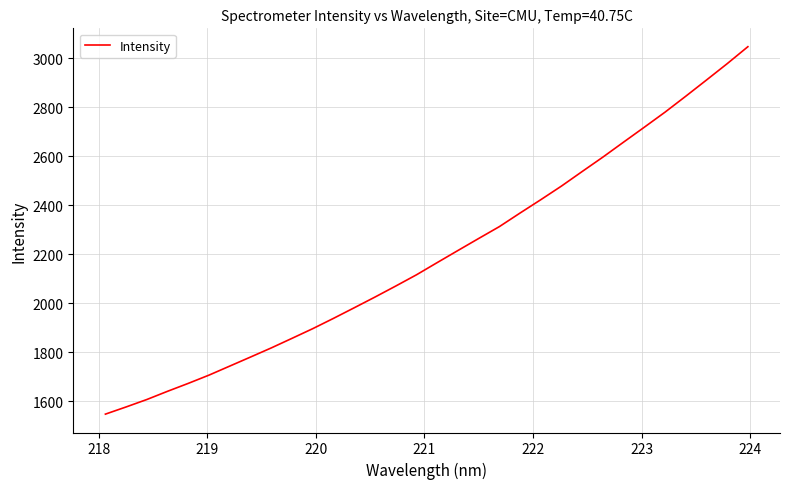

What is the greatest value displayed?

3048.0